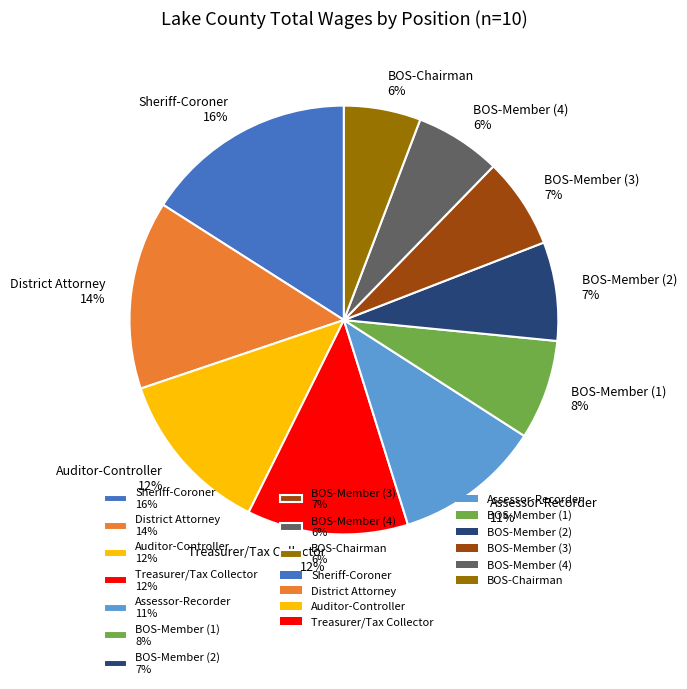

What is the largest slice in the pie chart?

Sheriff-Coroner 16%